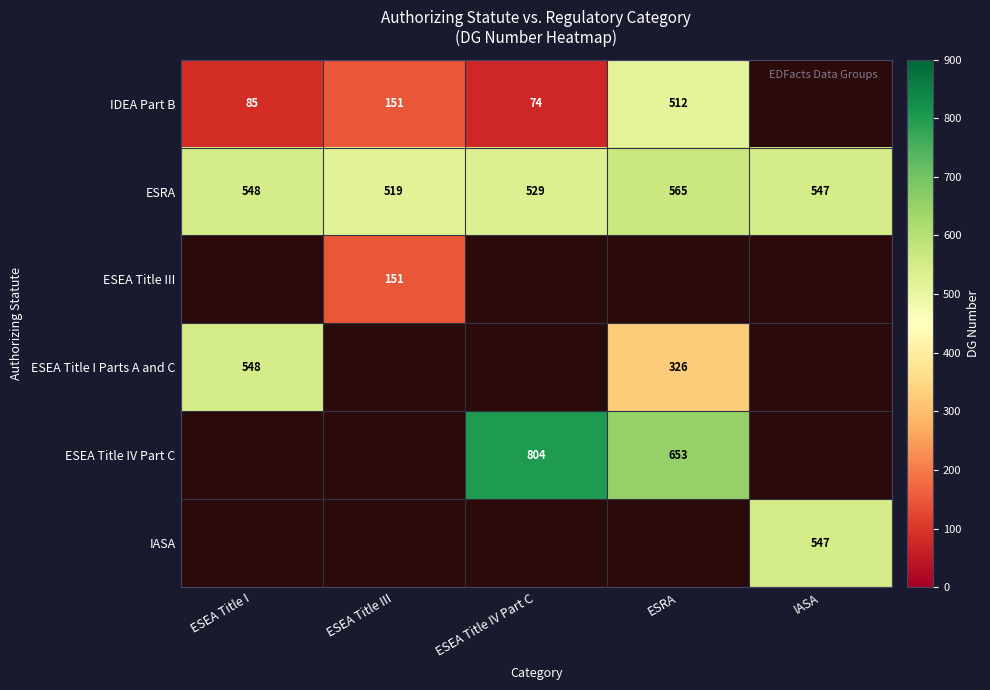

The value of ESEA Title I Parts A and C at ESEA Title I is 976. True or false?

False